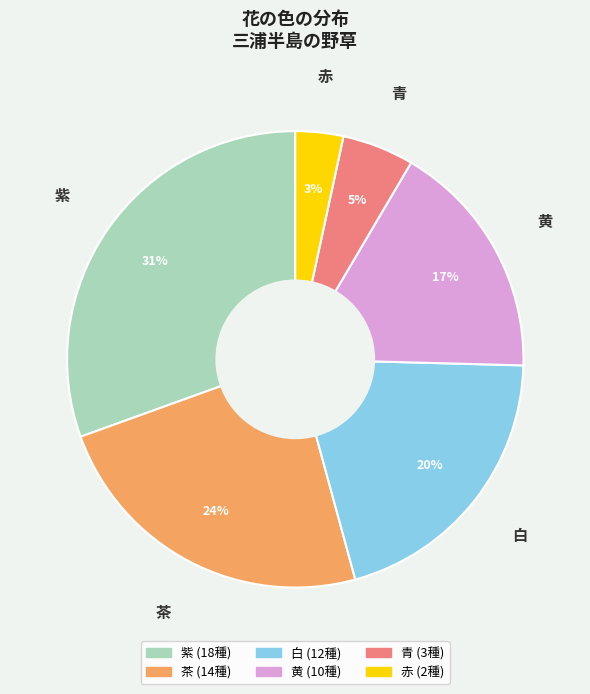

To the nearest percent, what is the average slice percentage?

17%